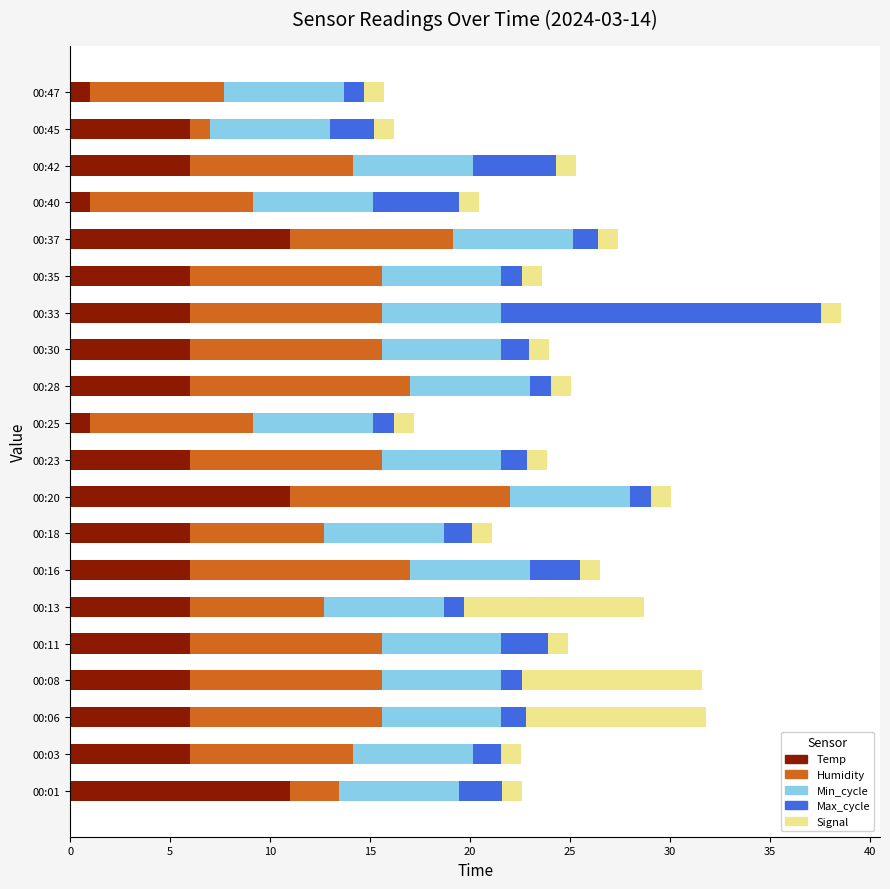

What is the highest value of the Temp series?

11.0